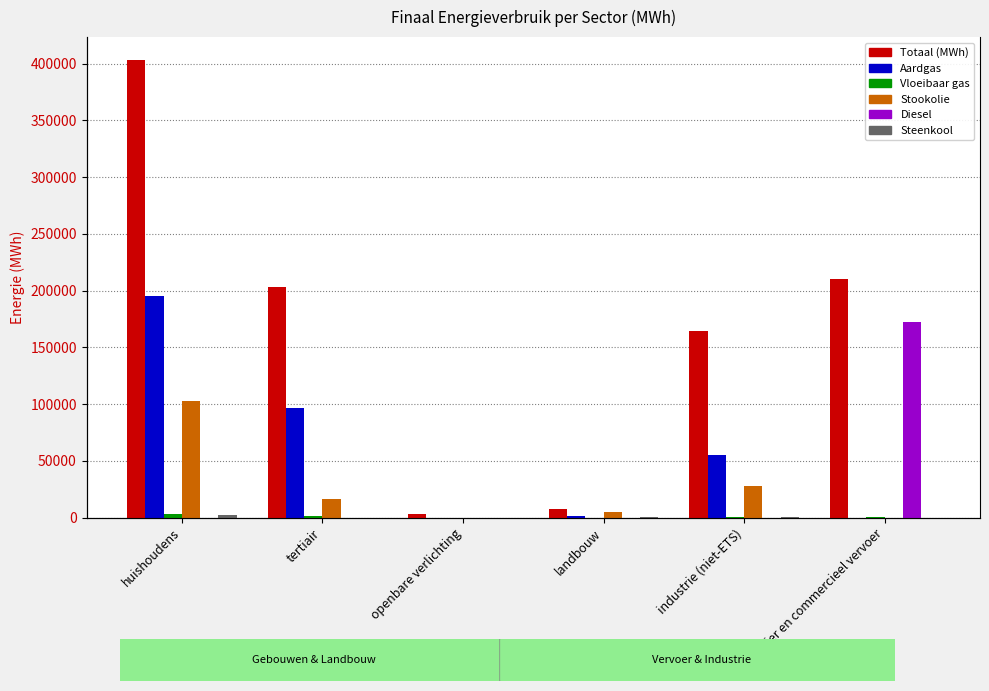

At which label is Aardgas closest to 97460?

tertiair